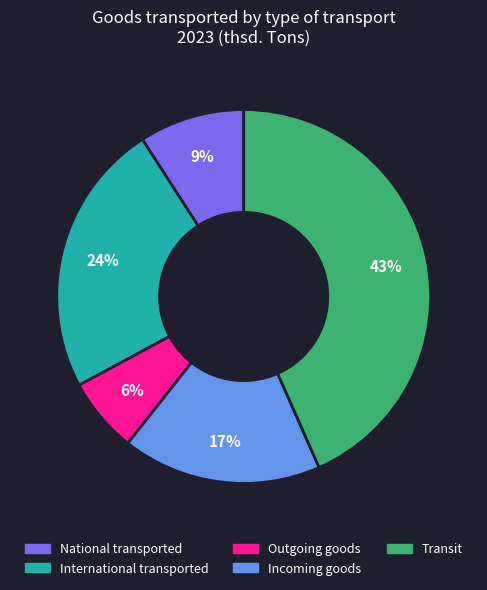

Which category has the smallest portion of the pie?

Outgoing goods